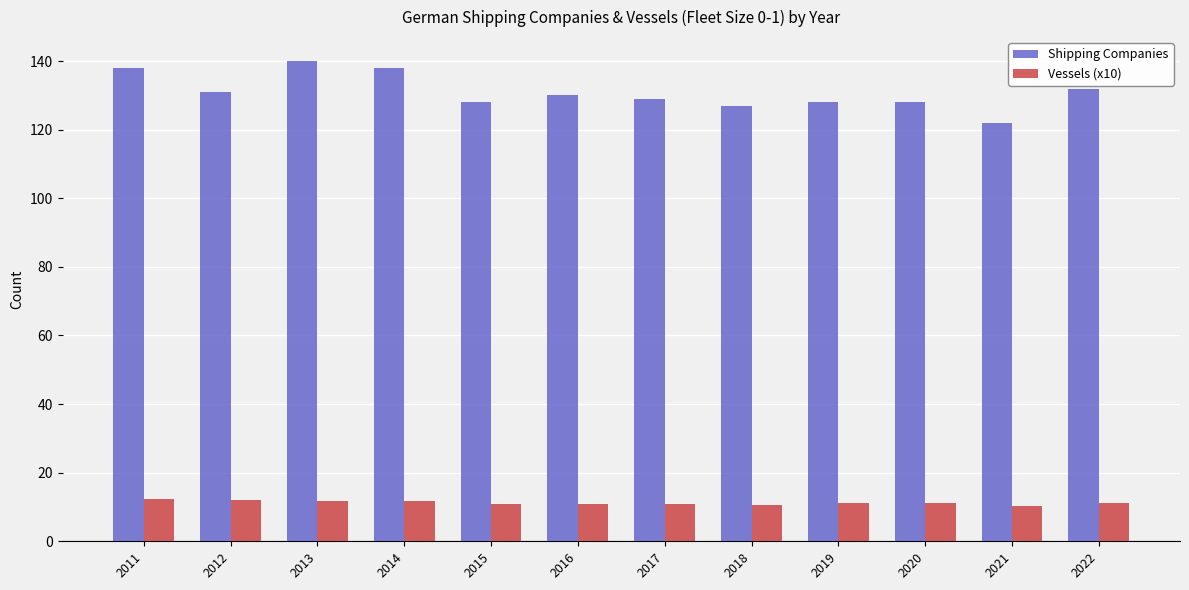

At 2014, list the series in order from largest to smallest.

Shipping Companies, Vessels (x10)